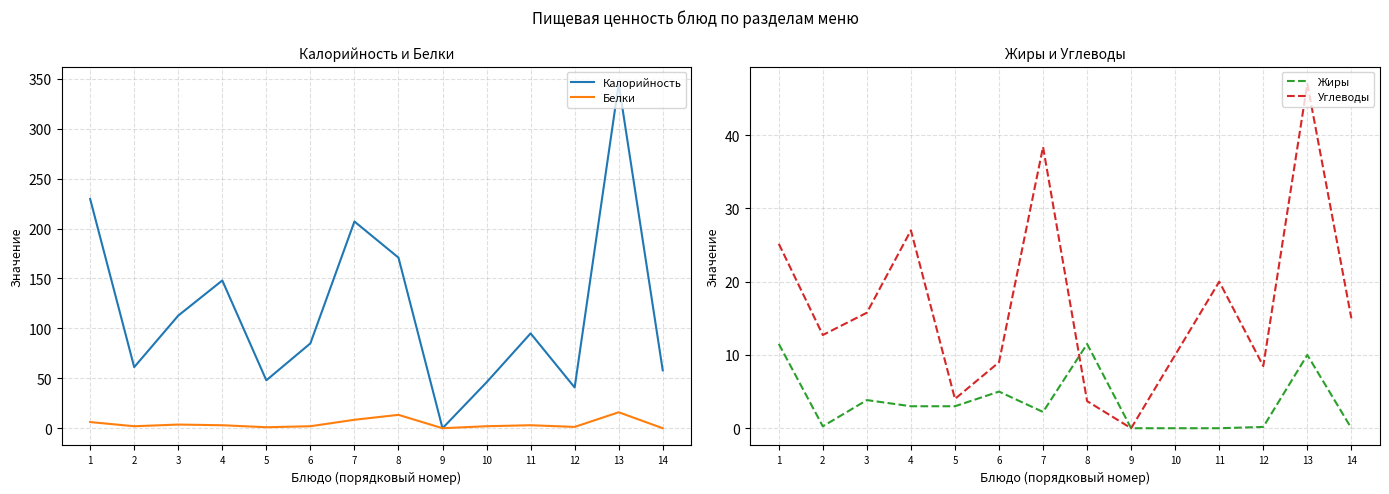

At how many categories does at least one series exceed 273?

1